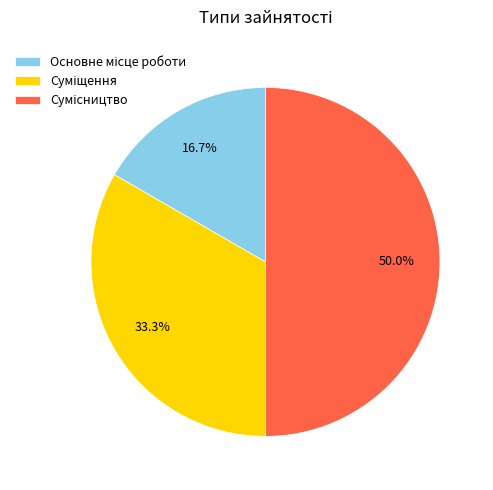

To the nearest percent, what is the difference between the Сумісництво and Суміщення slice percentages?

17%